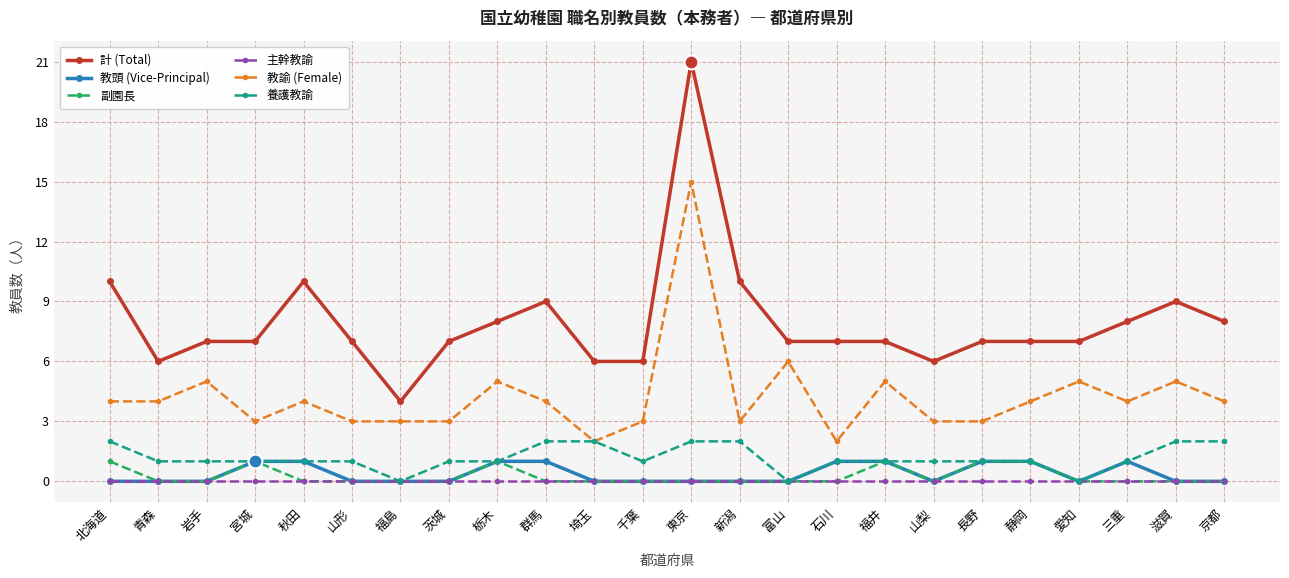

True or false: 教諭 (Female) and 計 (Total) cross at least once.

False